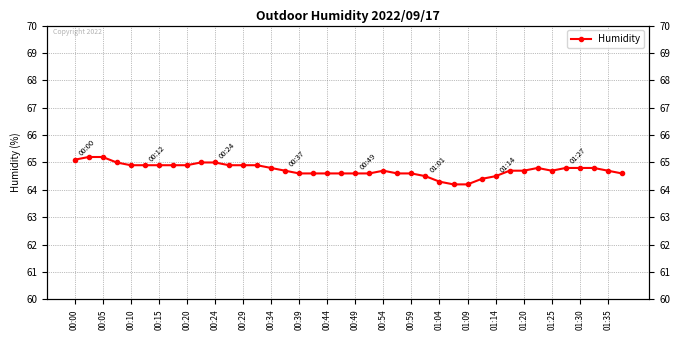

Where is the data nearest to the value 64?

27